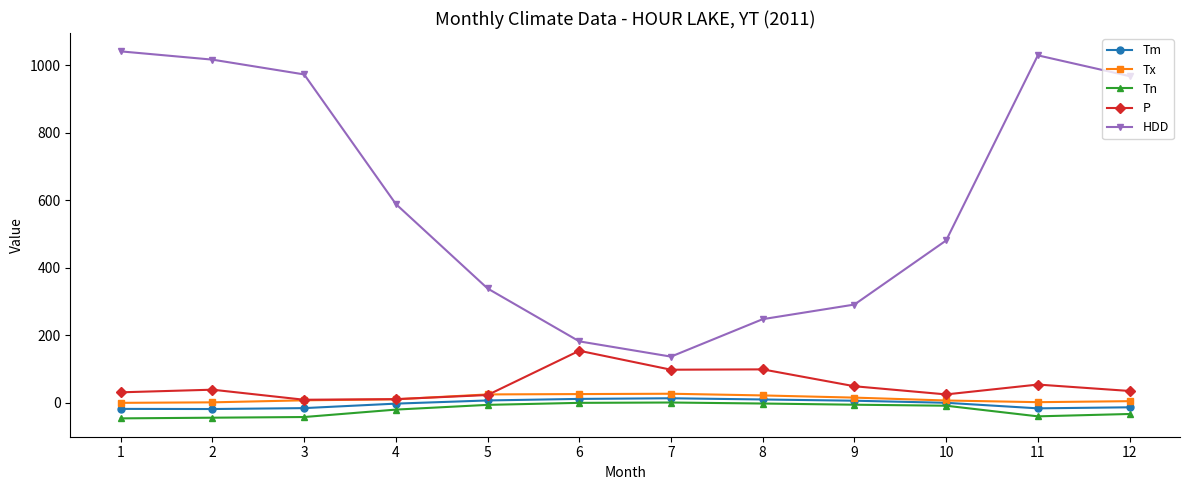

Which series changed the most between 1 and 5?

HDD